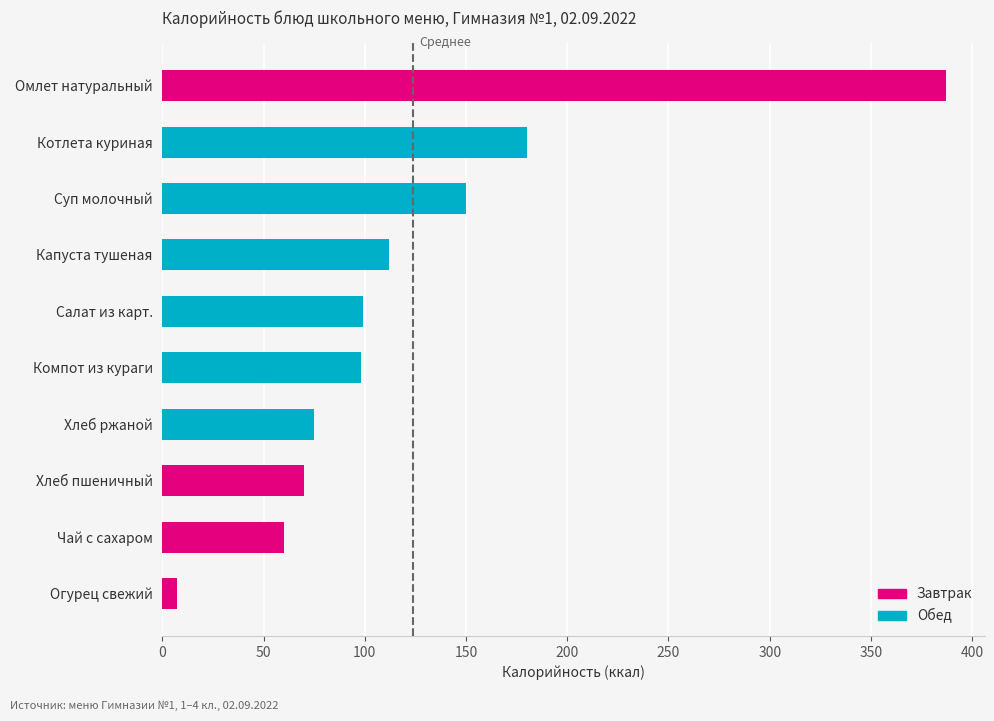

The value at Хлеб пшеничный is 70.1. True or false?

True